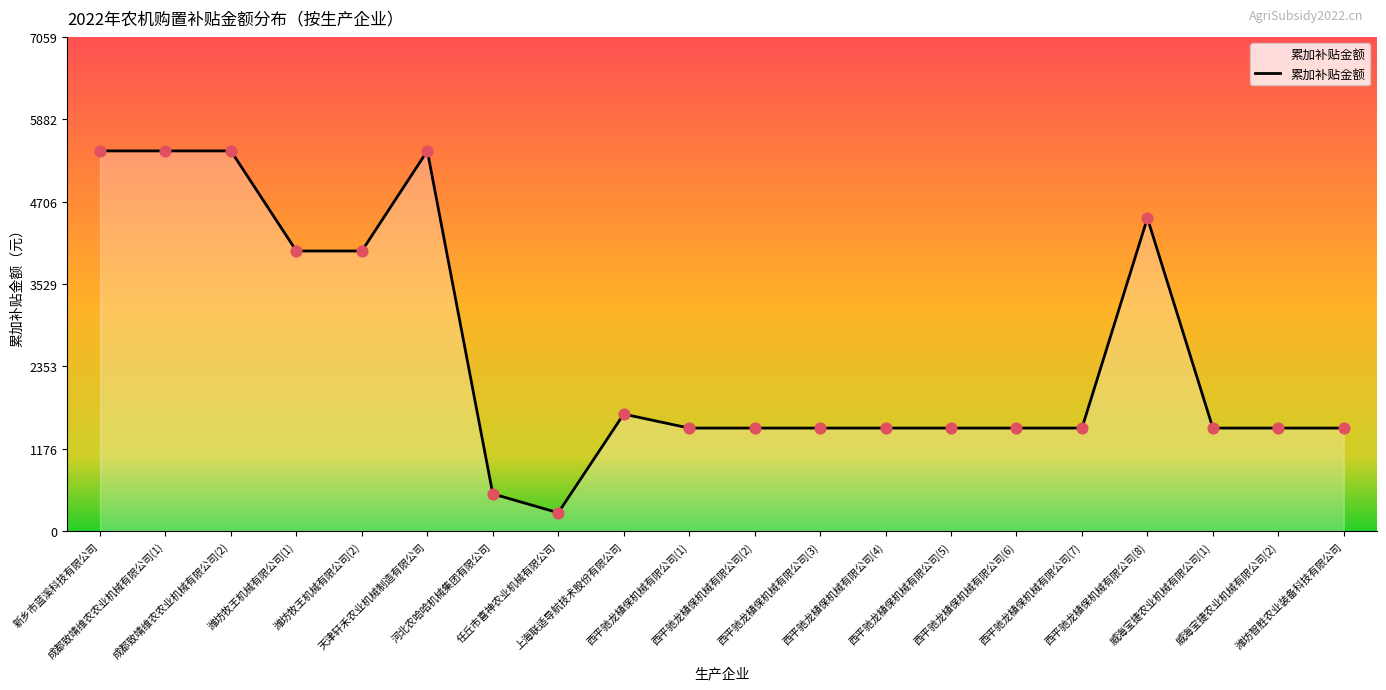

Approximately how many times larger is the value at 西平驰龙植保机械有限公司(5) compared to 西平驰龙植保机械有限公司(7)?

1.0